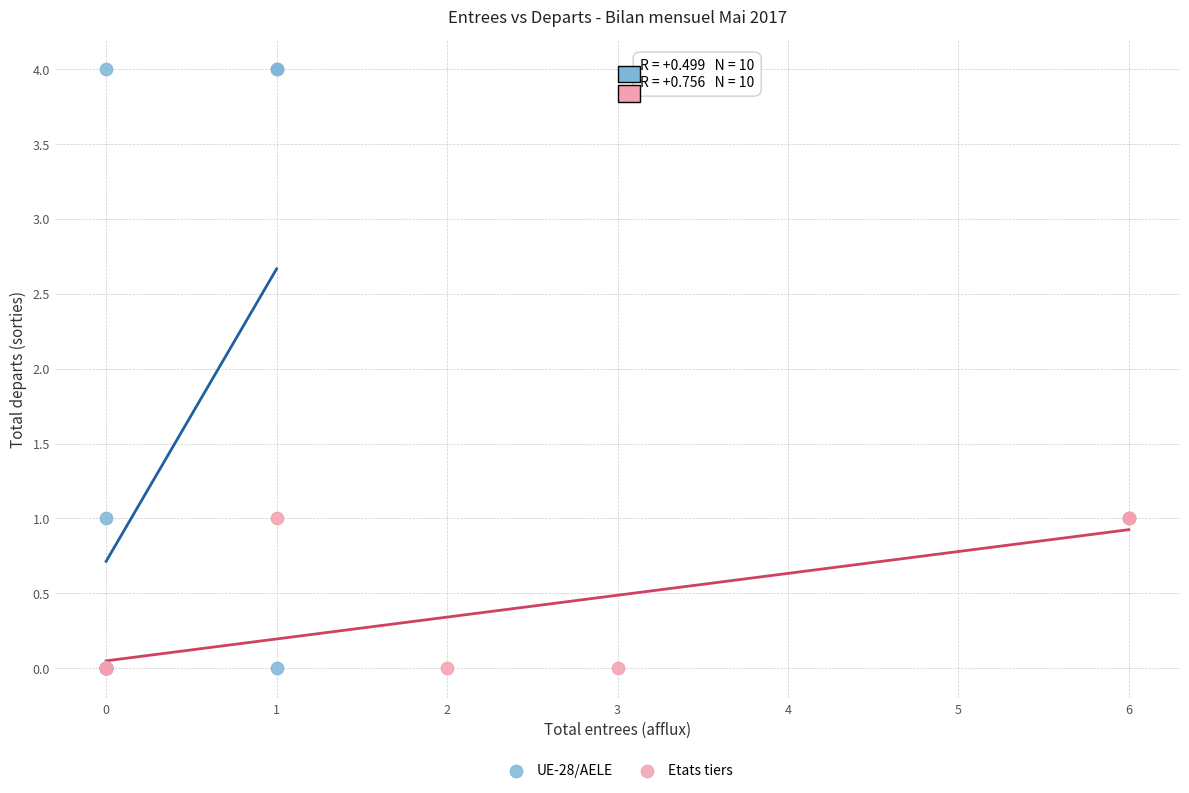

Which series contains the highest Y value?

UE-28/AELE